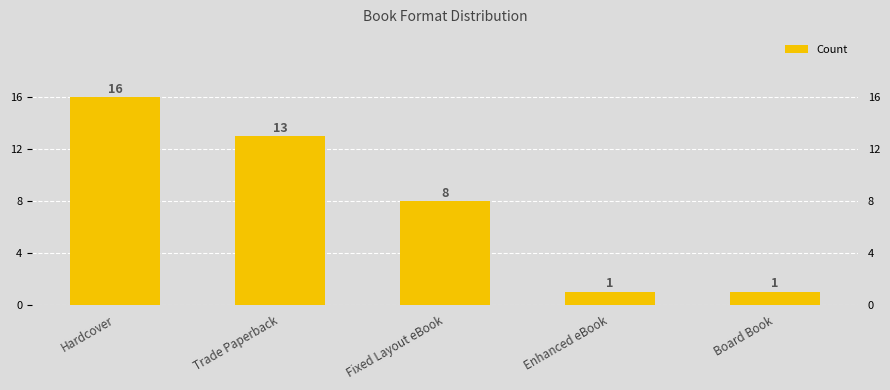

Is it true that the value at Hardcover is 16?

True